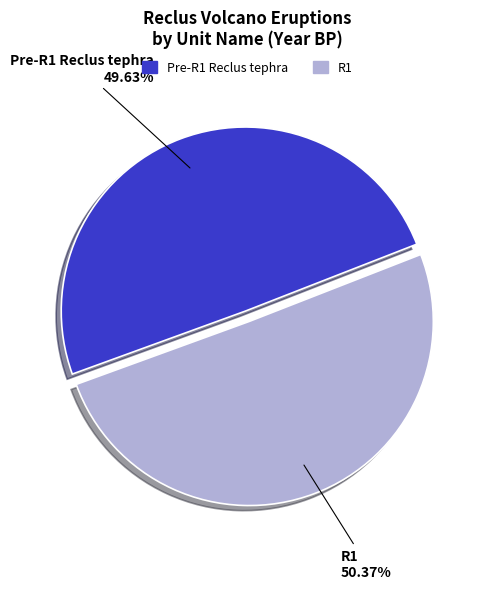

What percentage do Pre-R1 Reclus tephra and R1 together represent?

100.0%